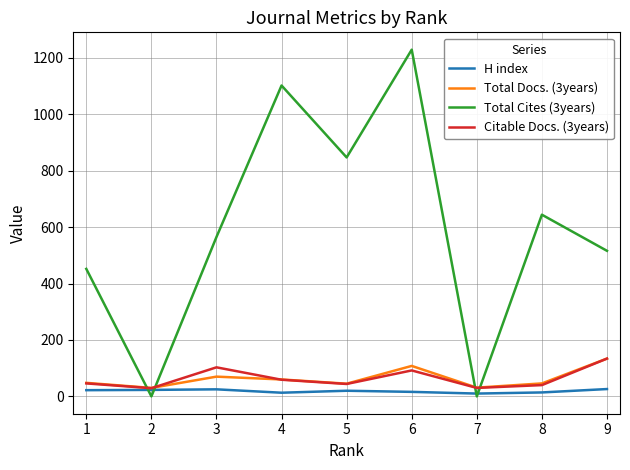

Is the value of H index at 8 greater than the value of Total Cites (3years) at 1?

No